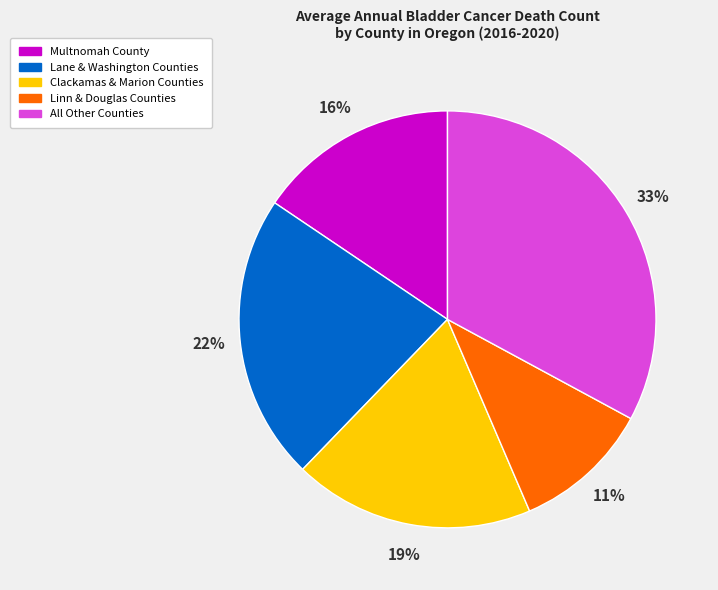

Approximately how many times larger is the value at Lane & Washington Counties compared to Clackamas & Marion Counties?

1.2